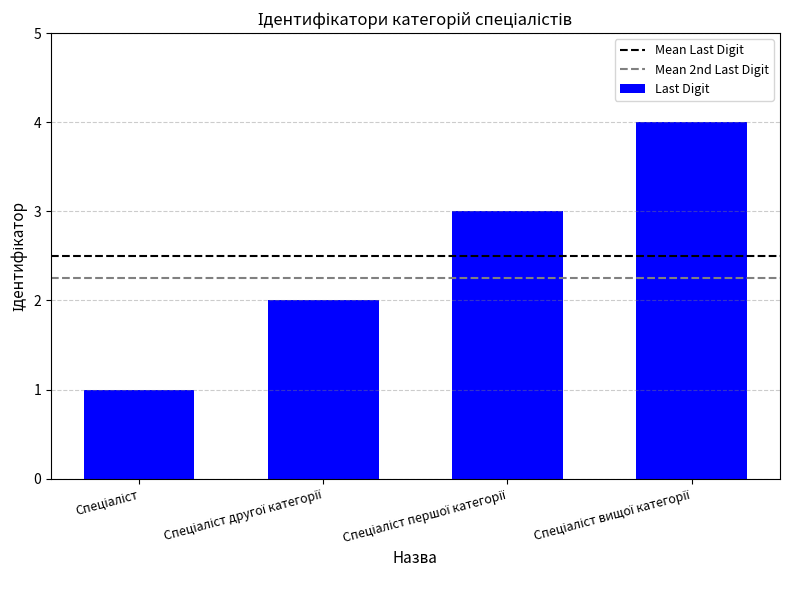

How many bars are there in total?

4